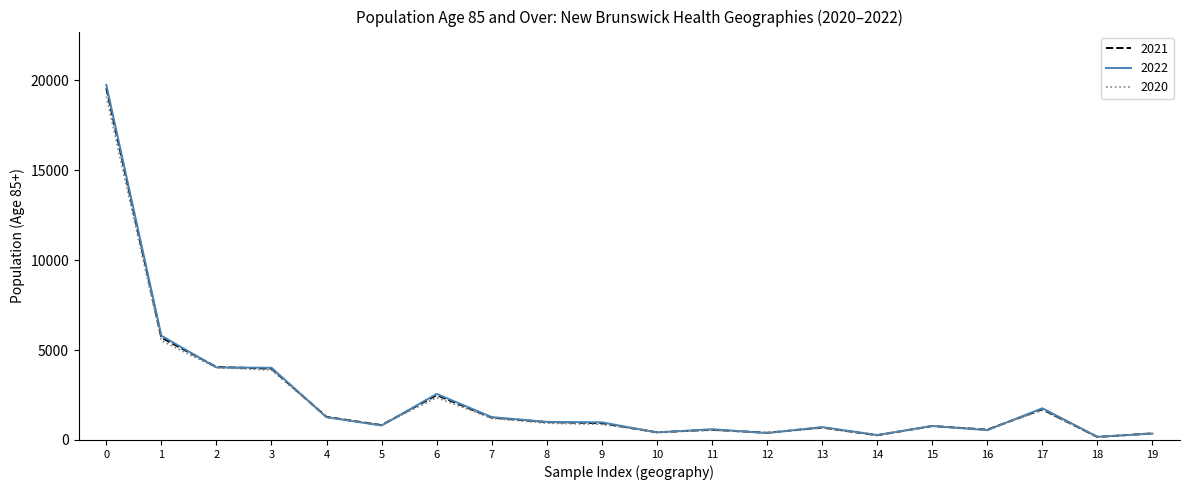

Is the value of 2020 at 2 greater than the value of 2021 at 5?

Yes